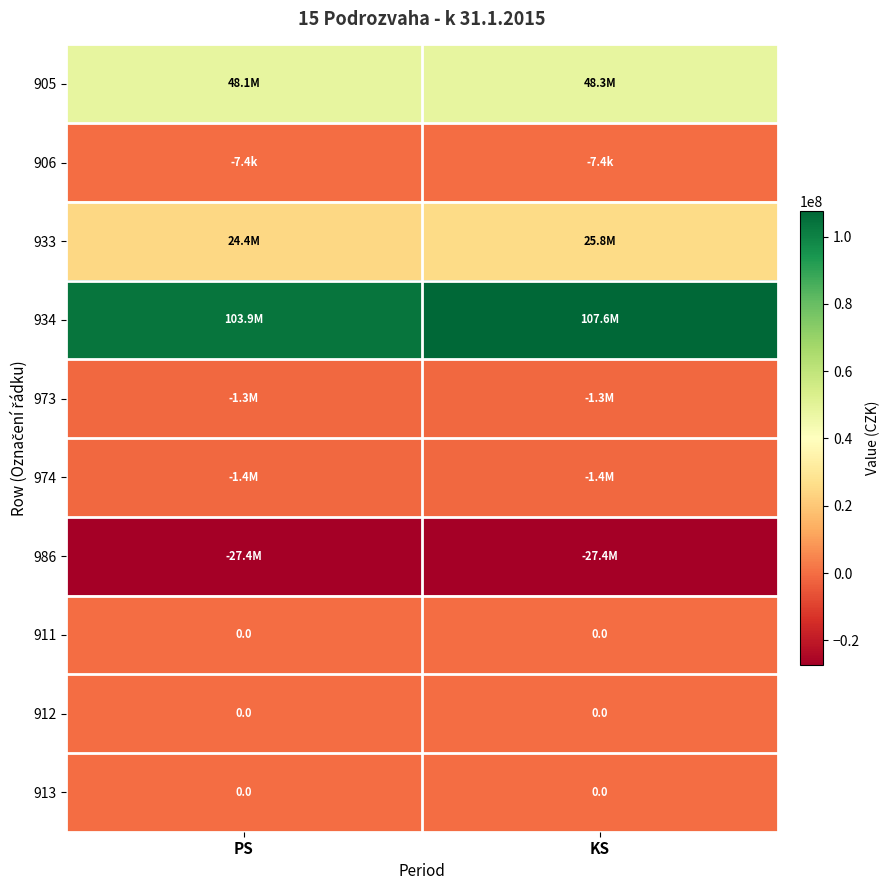

Rank the series at KS from highest to lowest value.

934, 905, 933, 911, 912, 913, 906, 973, 974, 986